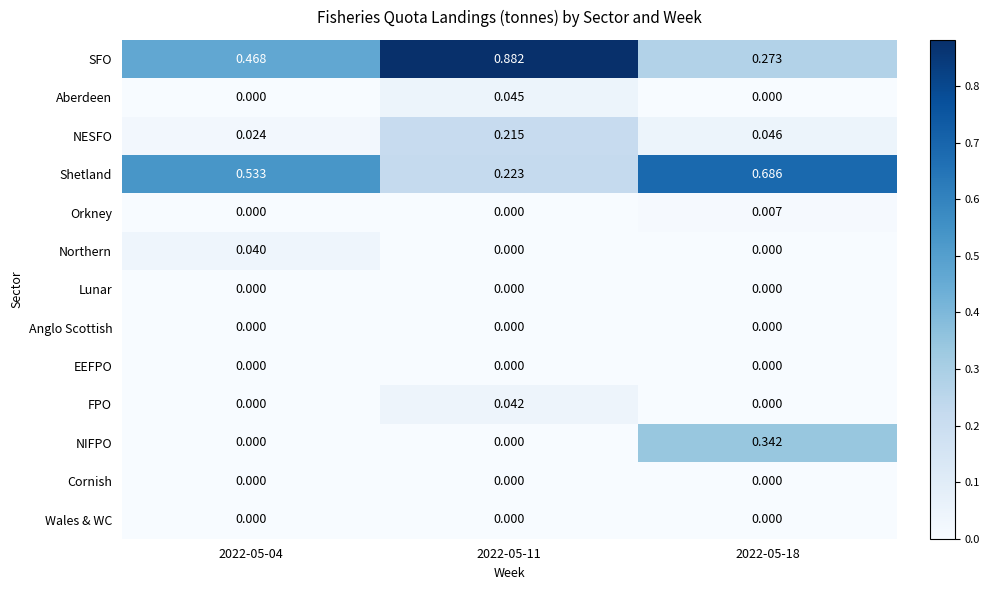

Between 2022-05-04 and 2022-05-18, which series saw the biggest shift?

NIFPO